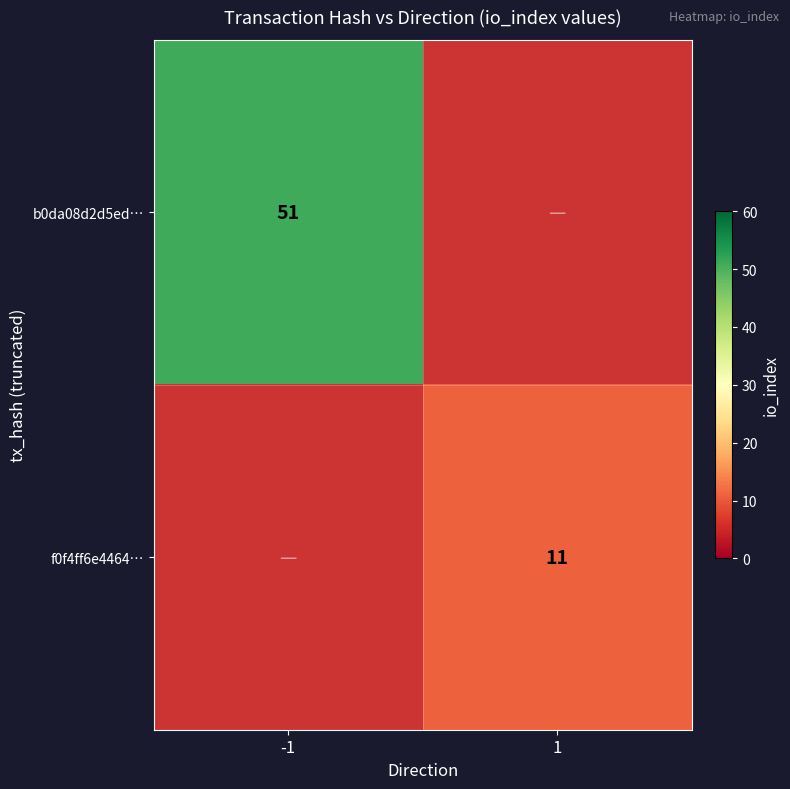

Is the value of b0da08d2d5ed… at -1 greater than the value of f0f4ff6e4464… at 1?

Yes